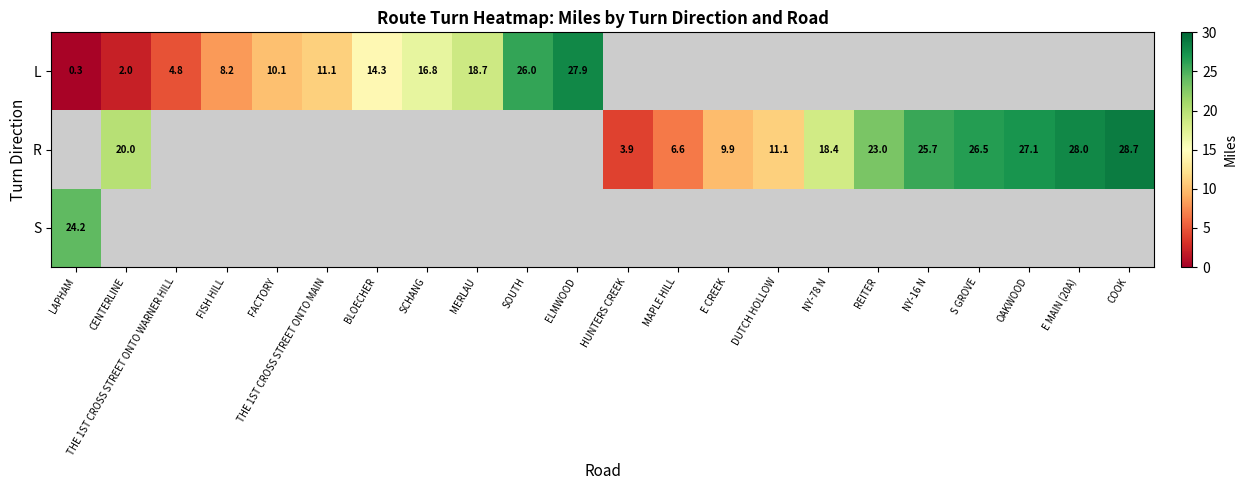

Is the value of S at LAPHAM greater than the value of R at S GROVE?

No